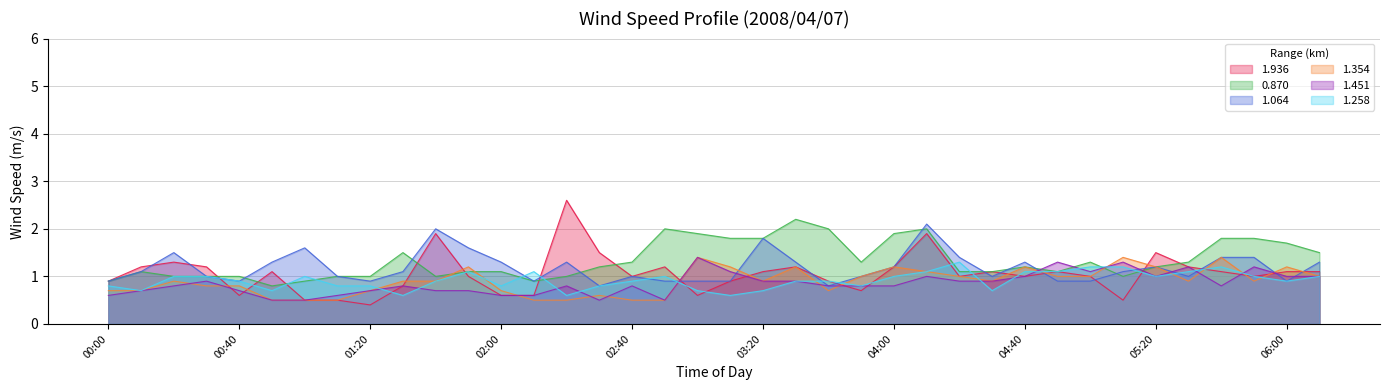

What is the maximum value for 0.870?

2.2